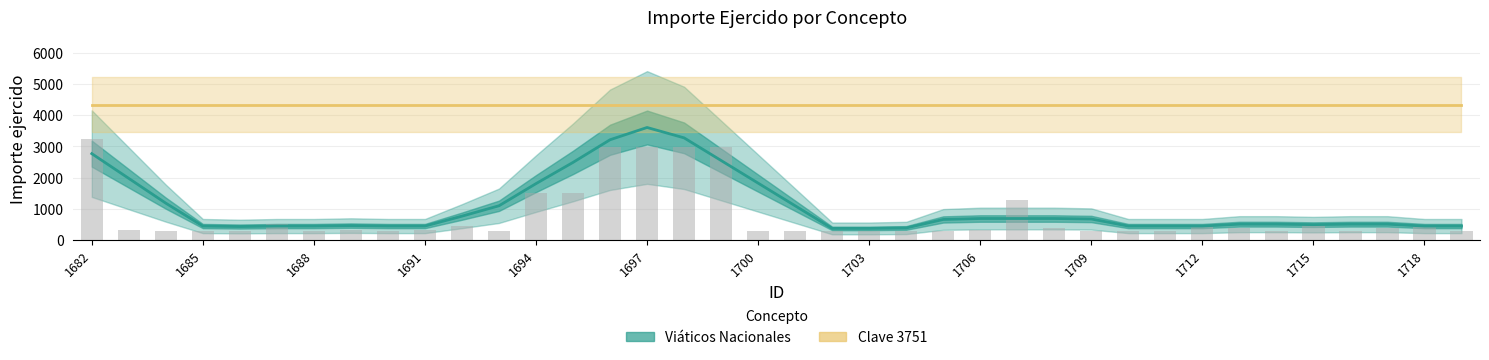

Where is Clave 3751 nearest to the value 4341?

1682